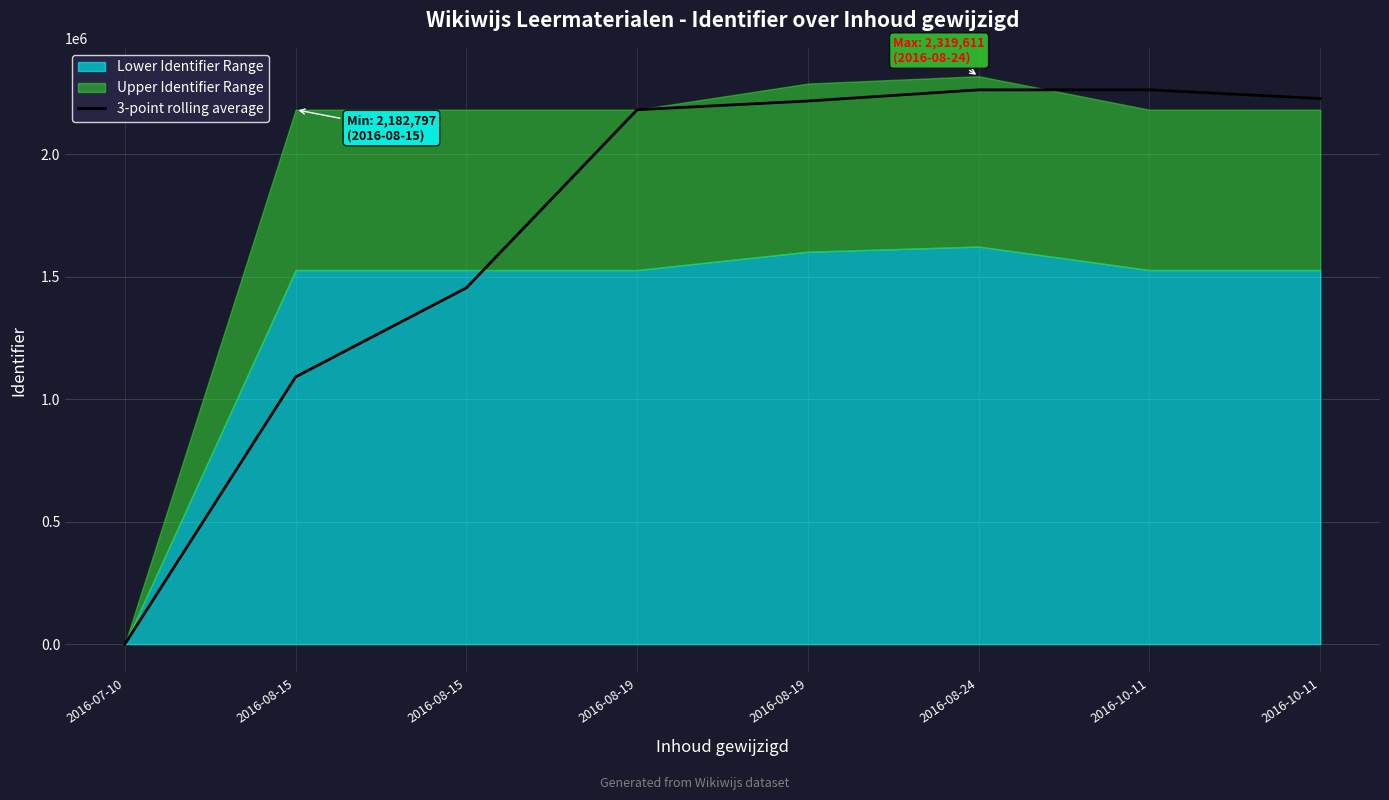

What is the difference between the second highest and minimum values?

2263988.3